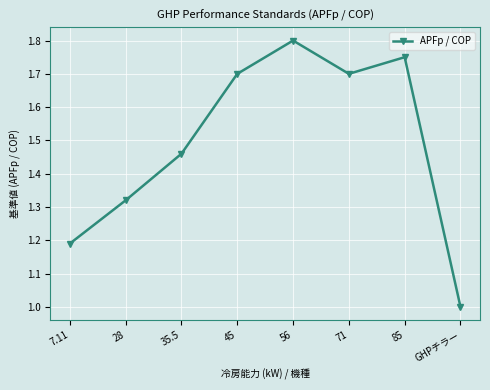

What is the difference between the maximum and minimum values?

0.8